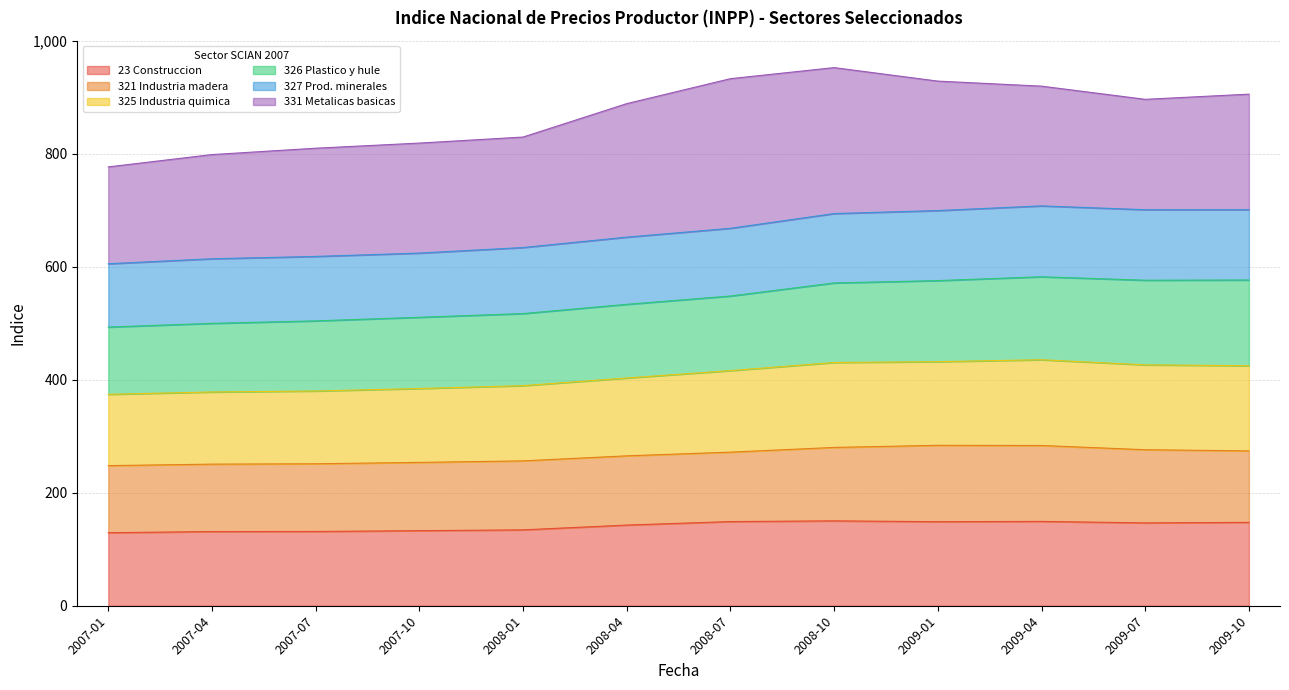

What value does the 23 Construccion series have at 2007-04?

131.4